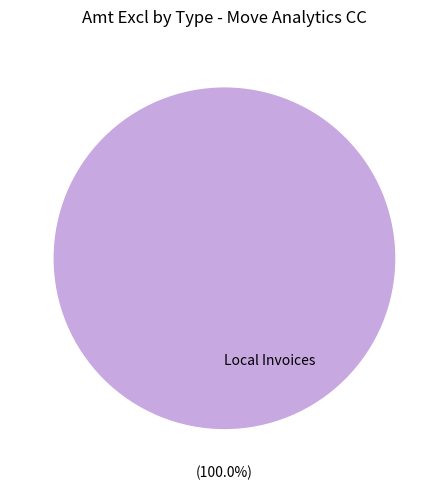

Rank the categories by value from lowest to highest.

Local Invoices